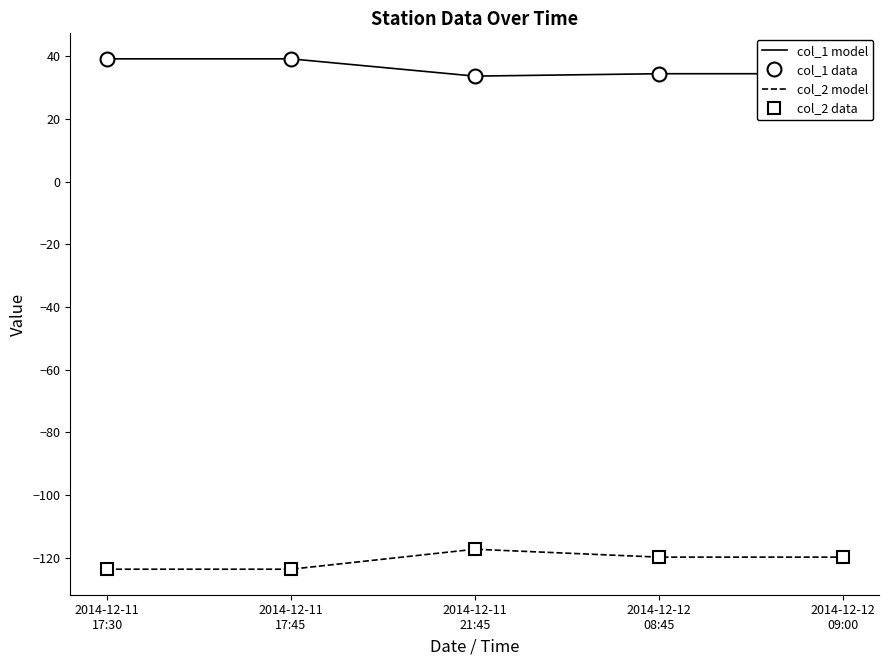

What is the difference between the maximum and minimum values in the col_1 model series?

5.5